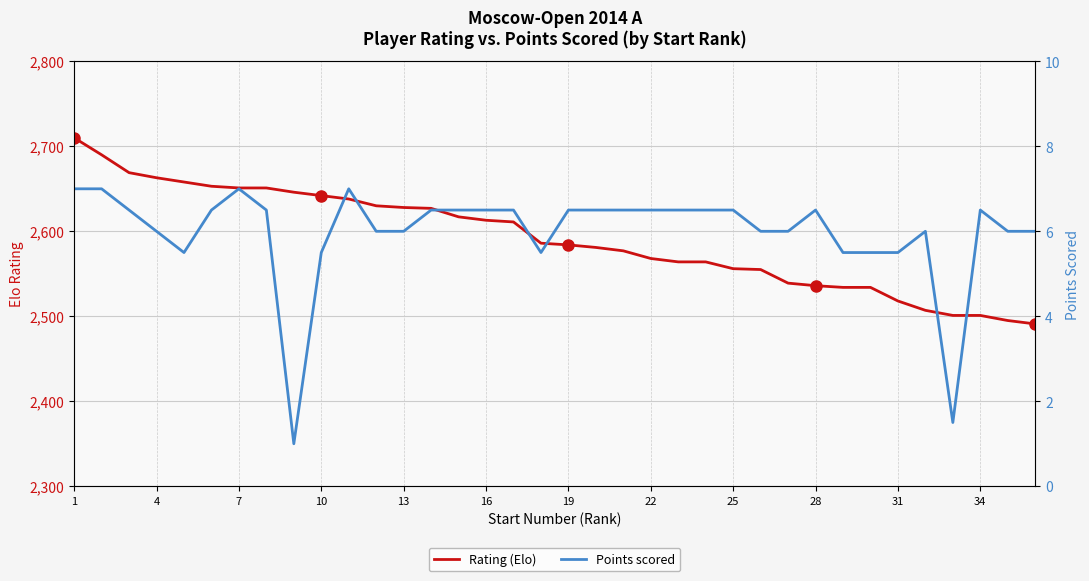

True or false: Rating (Elo) and Points scored cross at least once.

False